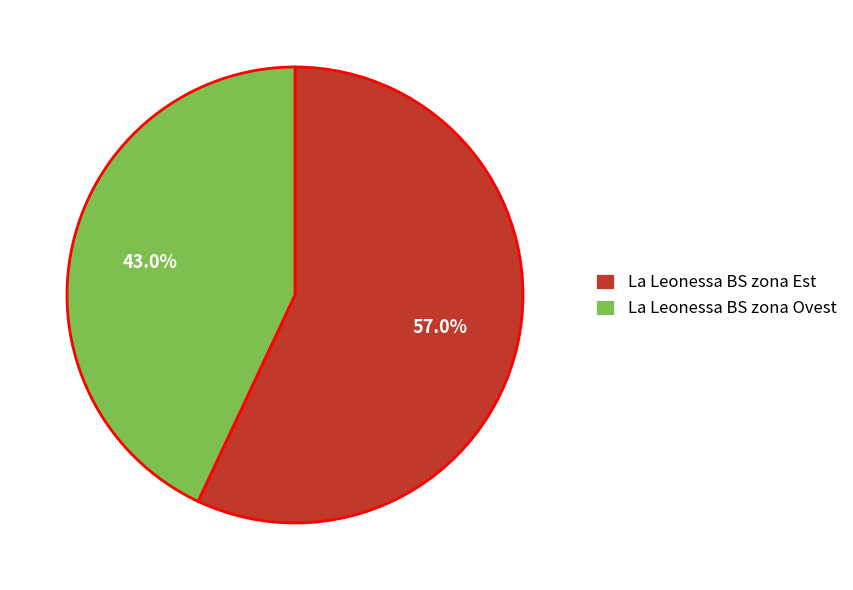

Rank the categories by value from lowest to highest.

La Leonessa BS zona Ovest, La Leonessa BS zona Est